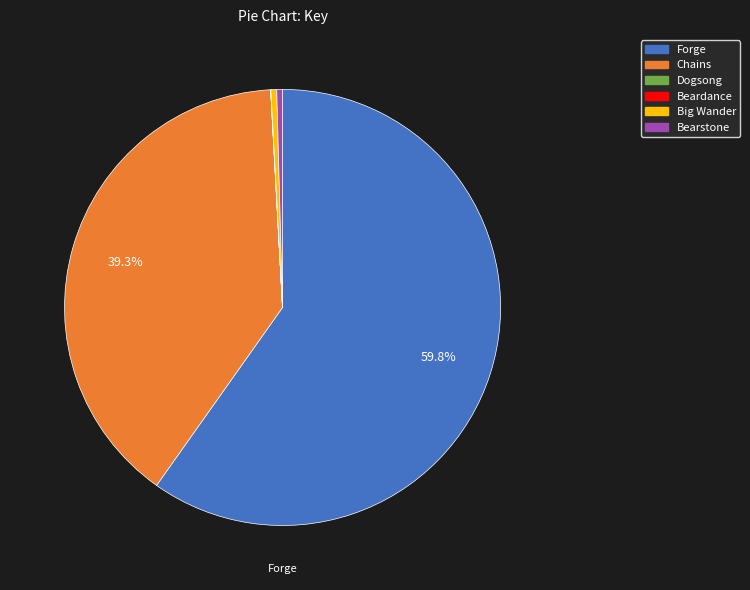

Is Forge the majority of the pie?

Yes